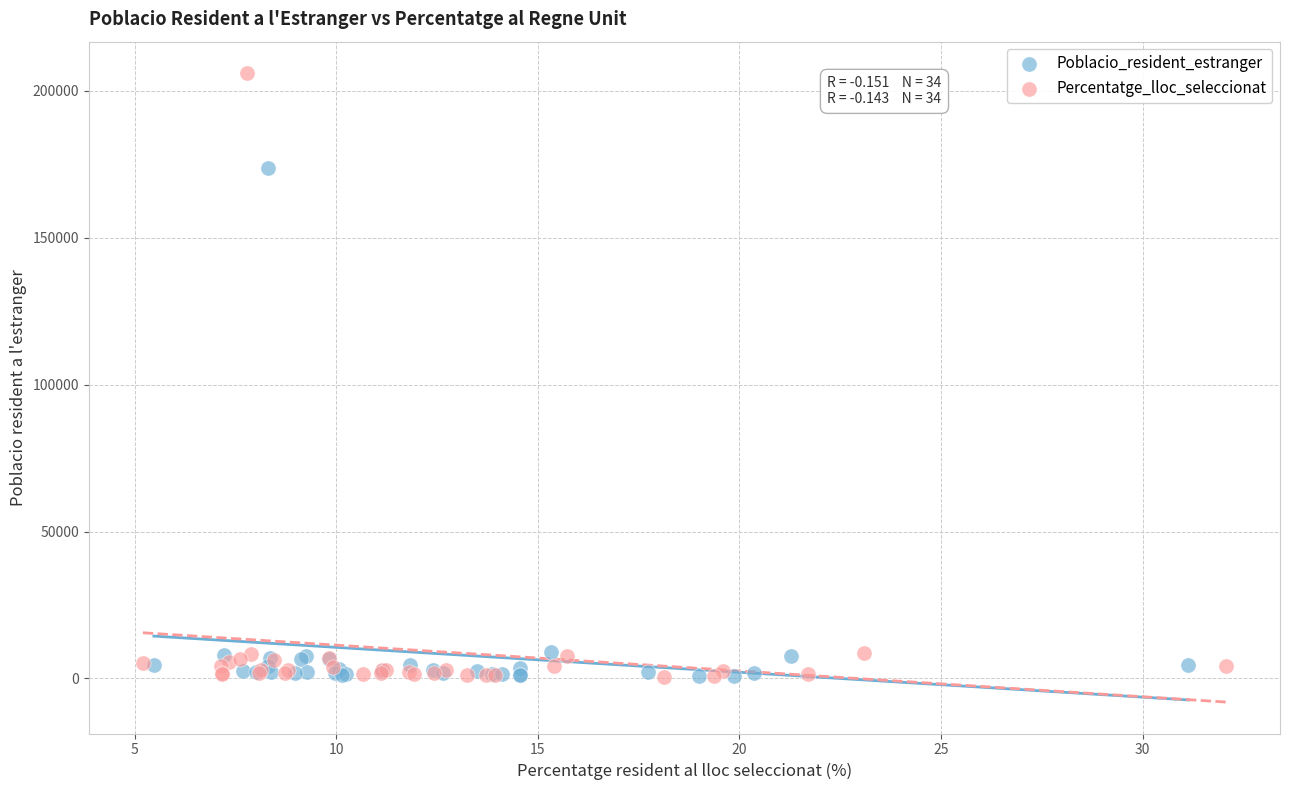

Which series contains the highest Y value?

Percentatge_lloc_seleccionat